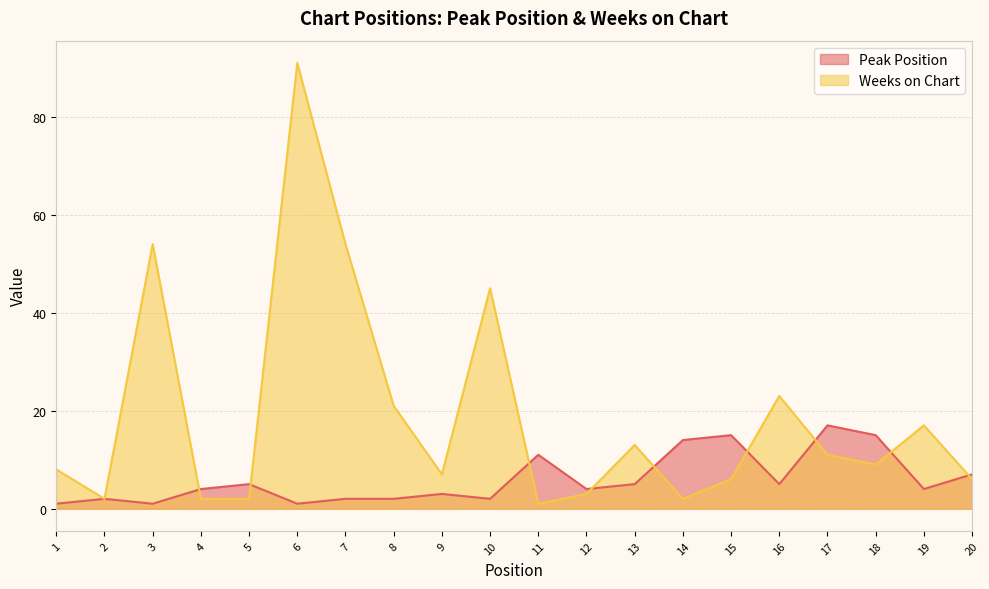

At which category does the chart reach its peak across all series?

6